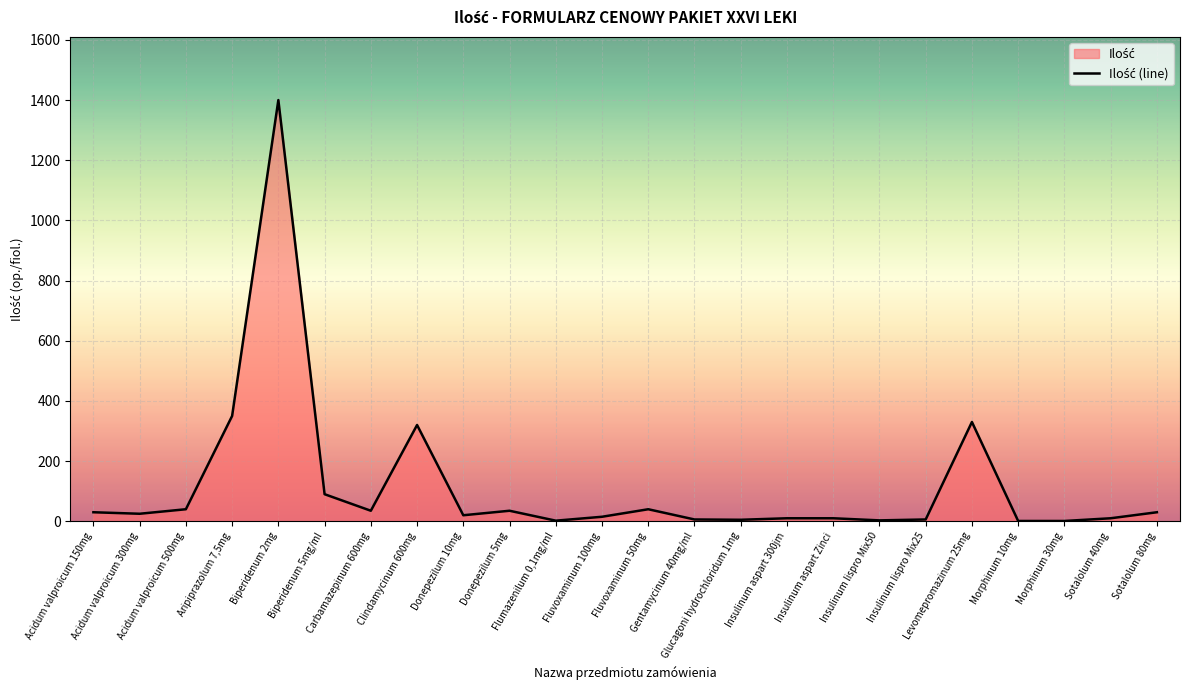

Rank the categories by value from lowest to highest.

Morphinum 10mg, Morphinum 30mg, Flumazenilum 0,1mg/ml, Insulinum lispro Mix50, Glucagoni hydrochloridum 1mg, Gentamycinum 40mg/ml, Insulinum lispro Mix25, Insulinum aspart 300jm, Insulinum aspart Zinci, Sotalolum 40mg, Fluvoxaminum 100mg, Donepezilum 10mg, Acidum valproicum 300mg, Acidum valproicum 150mg, Sotalolum 80mg, Carbamazepinum 600mg, Donepezilum 5mg, Acidum valproicum 500mg, Fluvoxaminum 50mg, Biperidenum 5mg/ml, Clindamycinum 600mg, Levomepromazinum 25mg, Aripiprazolum 7,5mg, Biperidenum 2mg